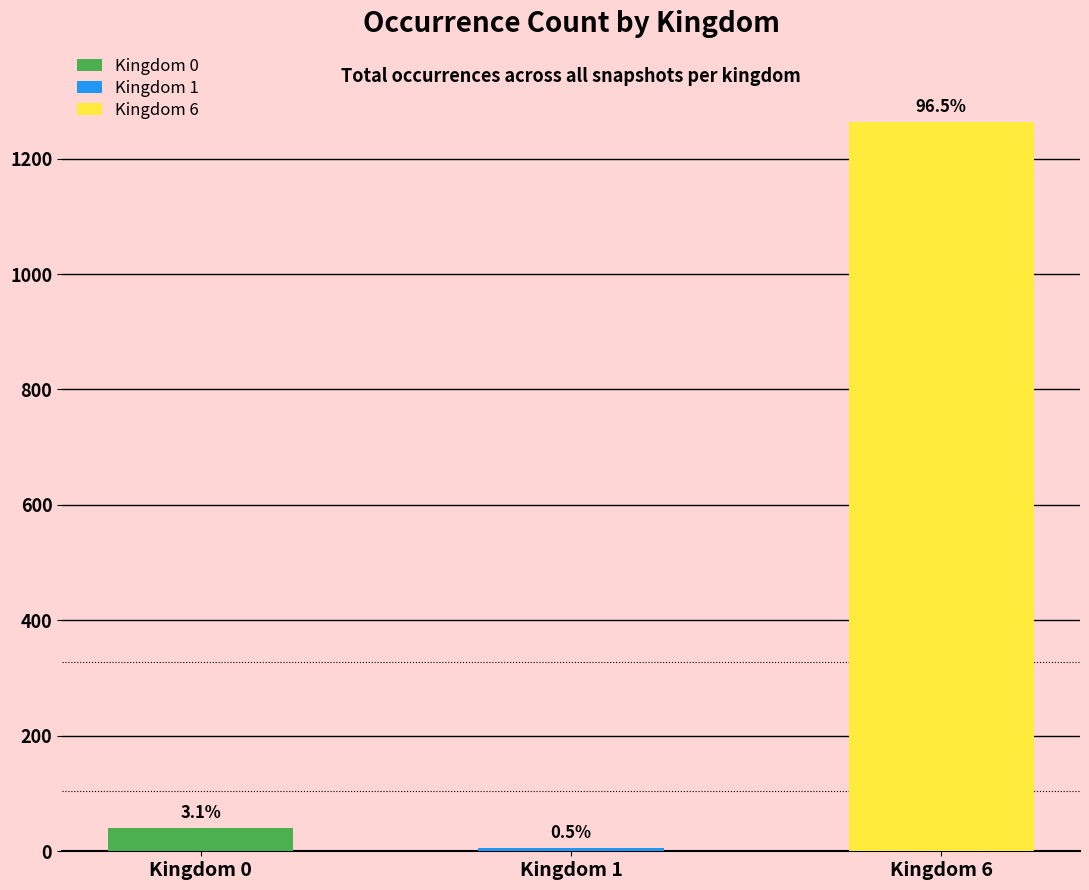

Is it true that the value at 6 is 1662?

False